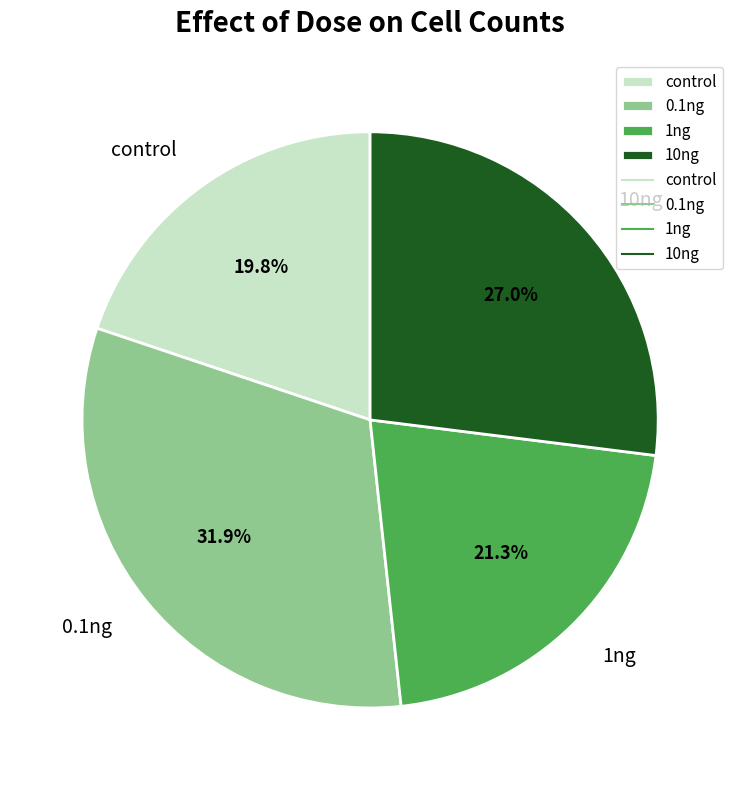

Which category has the biggest portion of the pie?

0.1ng